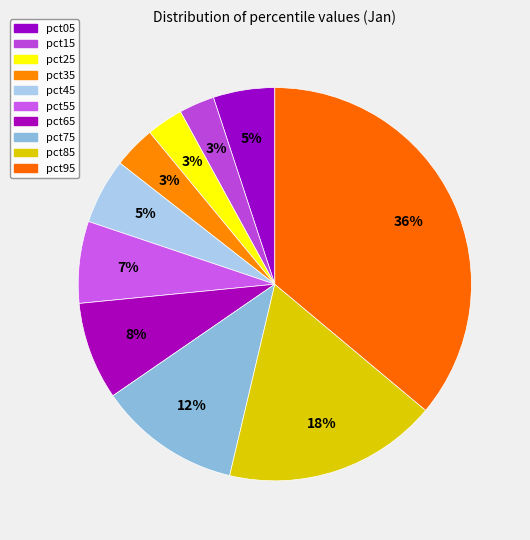

How many segments does this pie chart have?

10